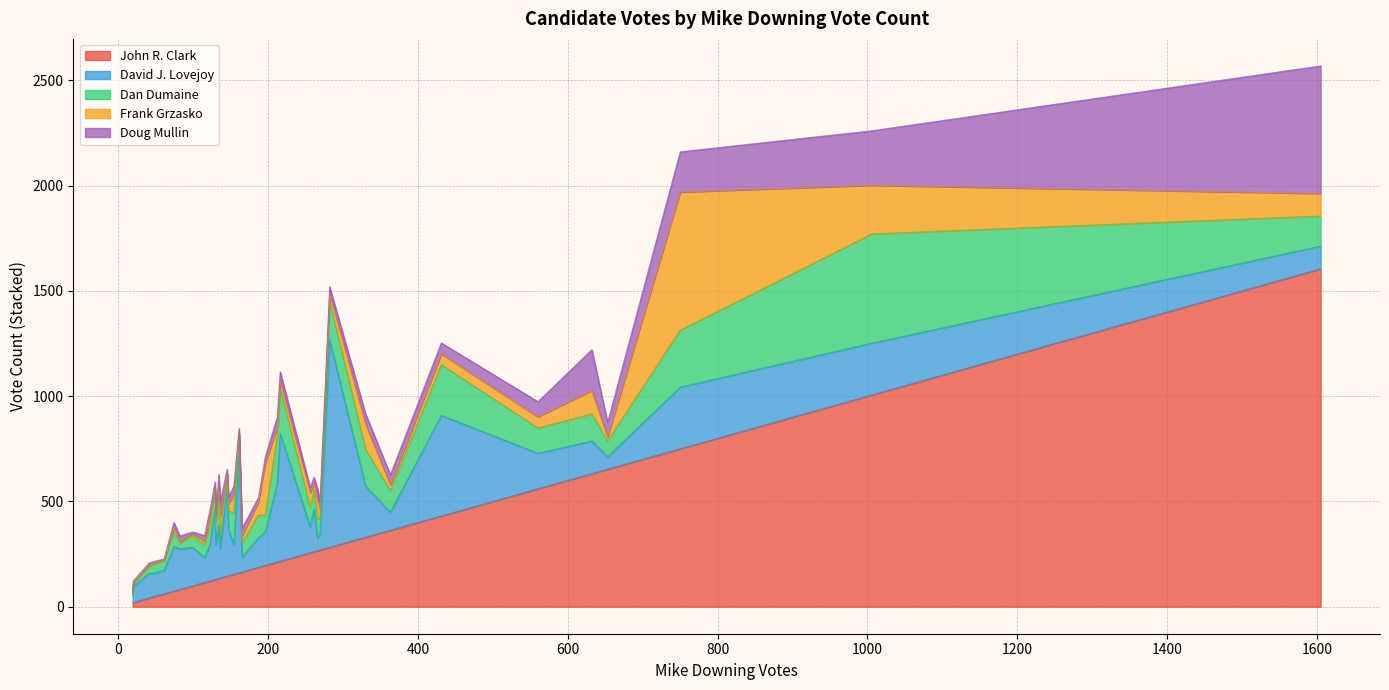

How many lines are shown in the chart?

5